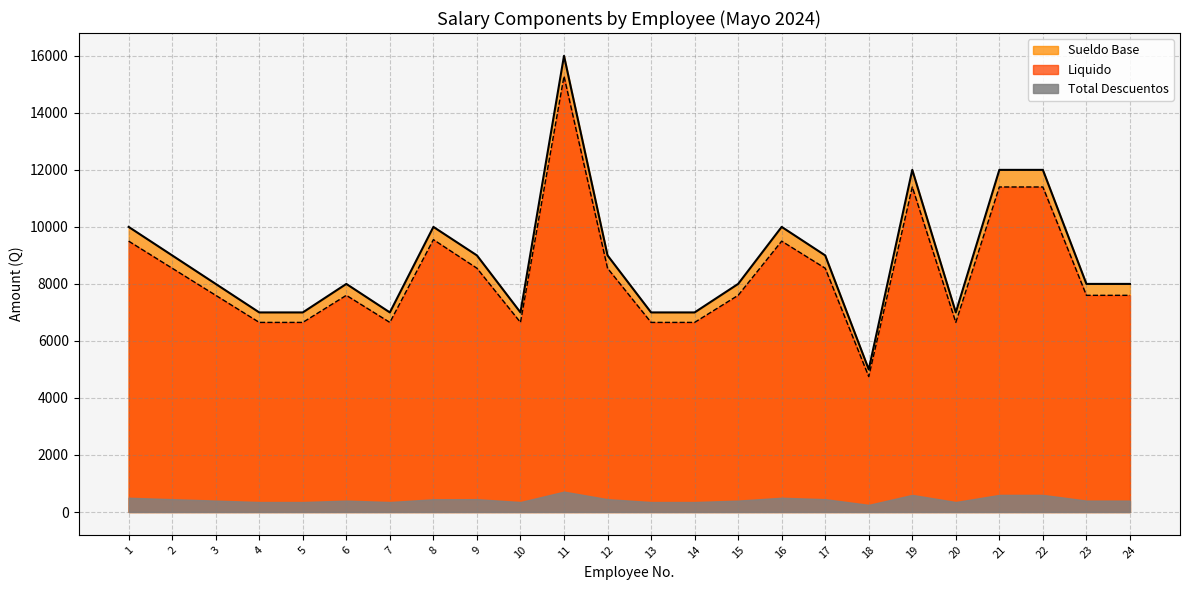

Is it true that Total Descuentos equals 6506.4 at 18?

False